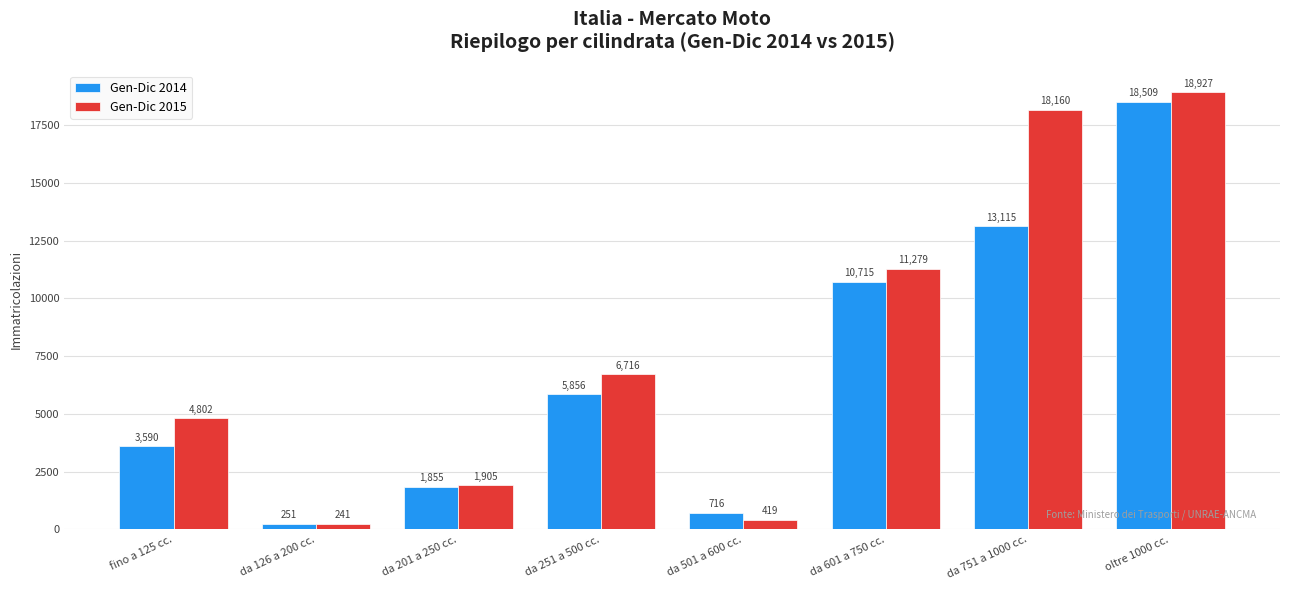

At how many categories does at least one series exceed 6015?

4